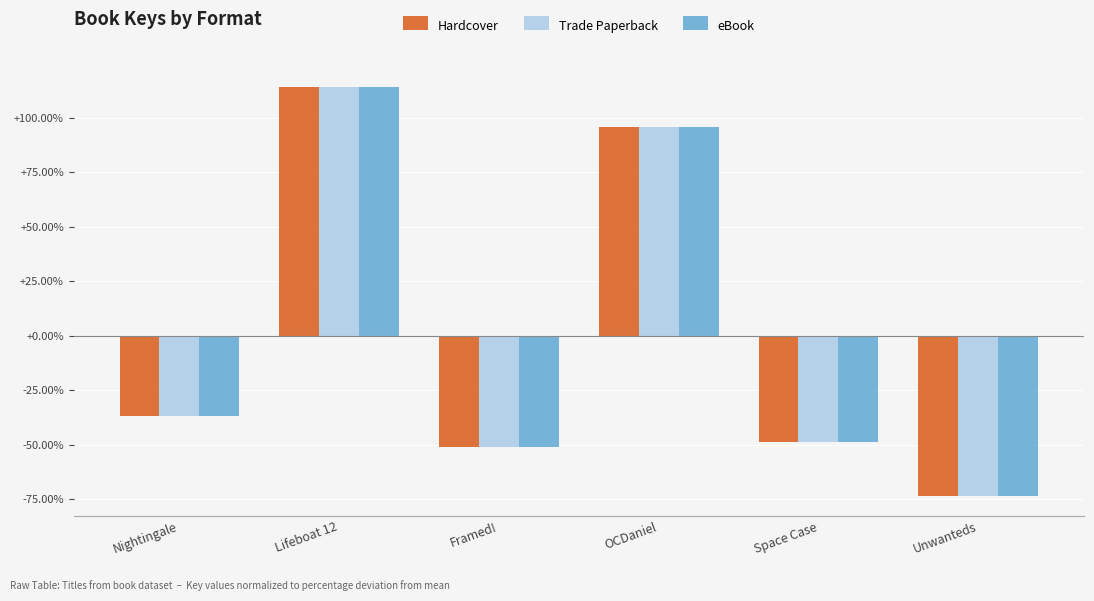

What are all the series names shown in the legend?

Hardcover, Trade Paperback, eBook